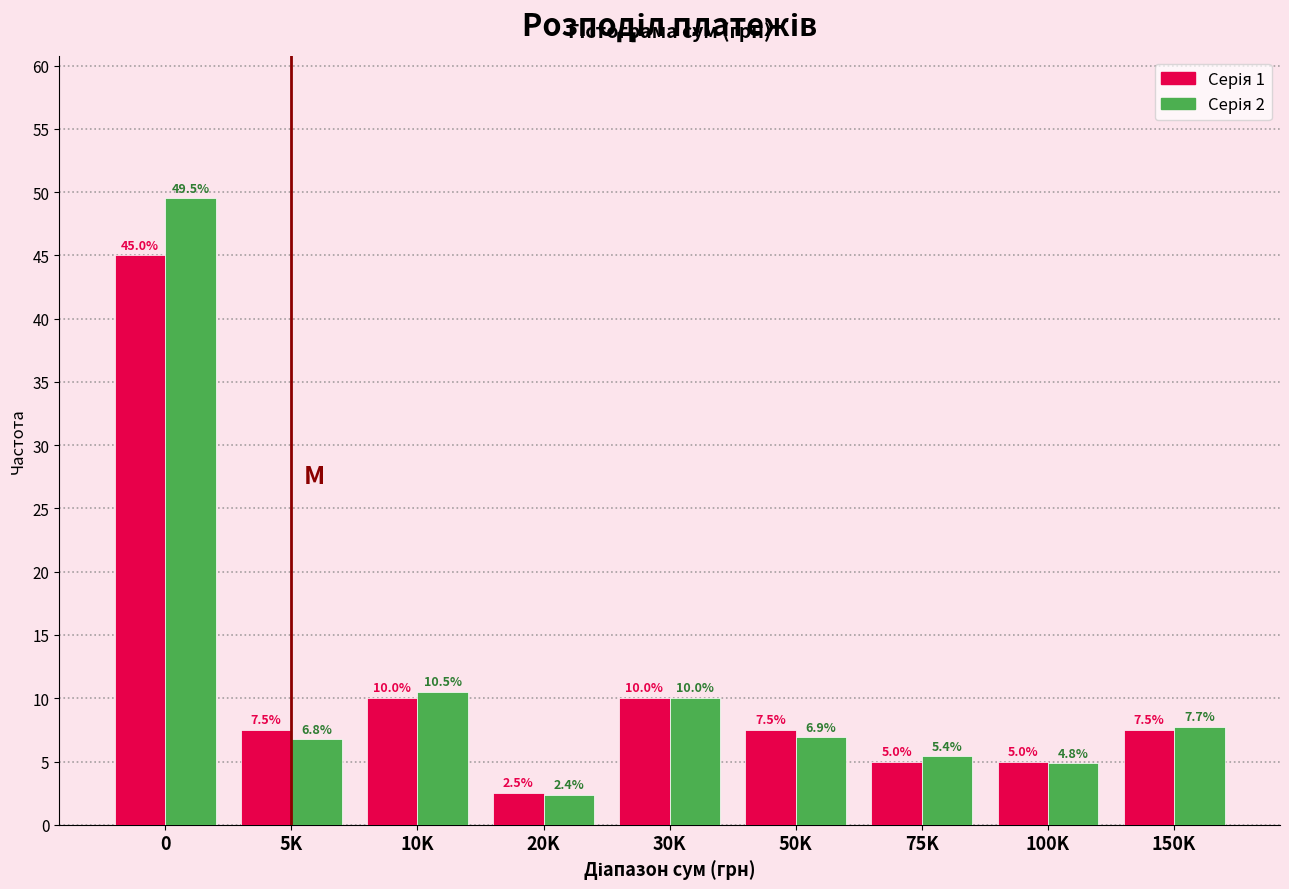

What is the total value across all series at 75K?

10.4